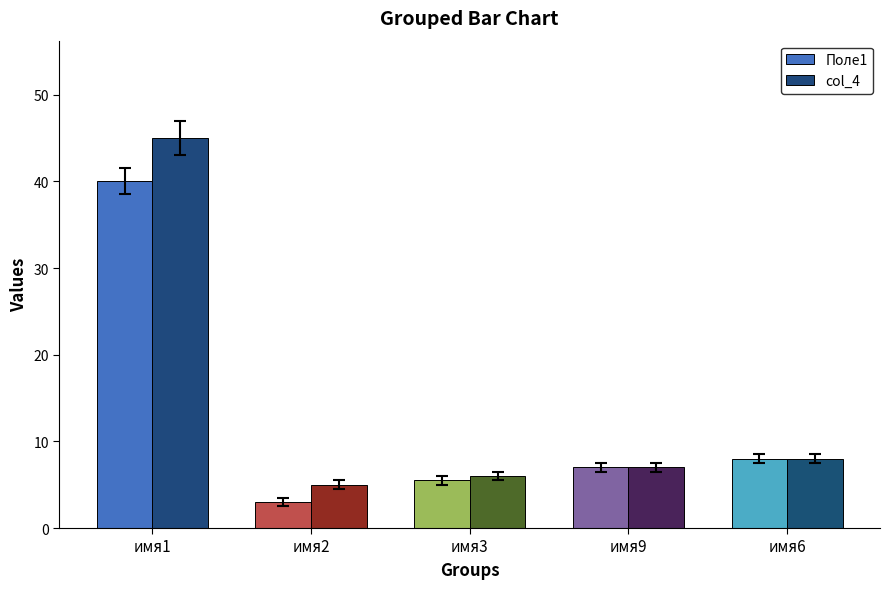

List the labels in order of col_4 value, smallest first.

имя2, имя3, имя9, имя6, имя1